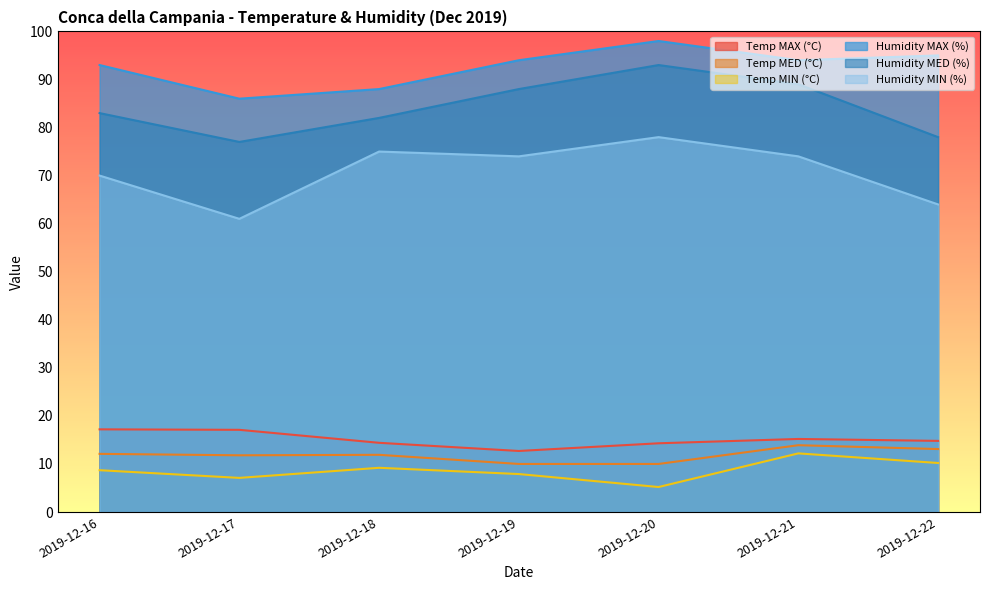

Which series has the largest range (max minus min)?

Humidity MIN (%)